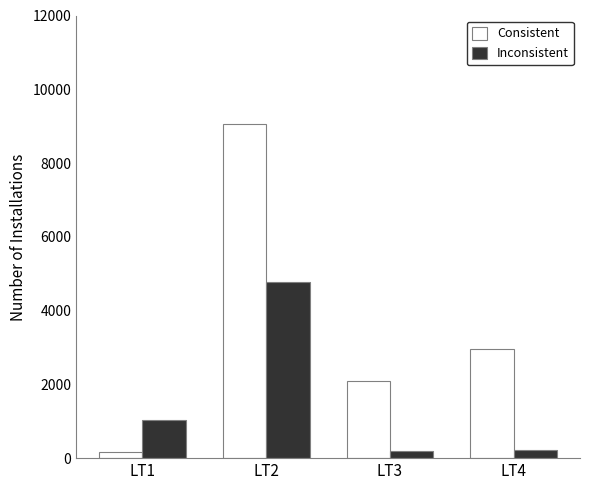

What is the difference between the highest and lowest values at LT2?

4292